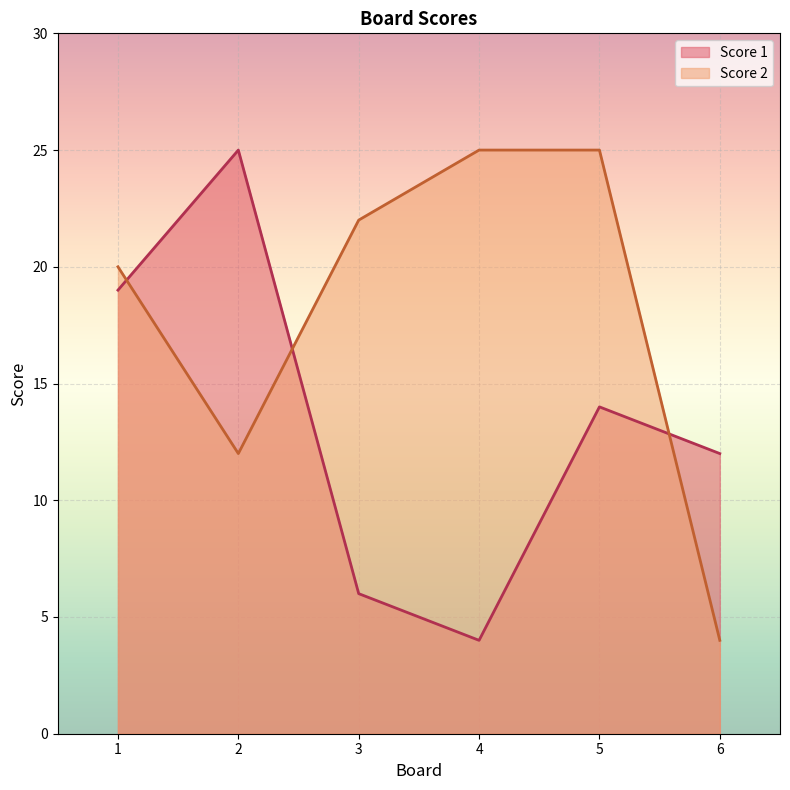

Which series ends up on top after the final intersection of Score 1 and Score 2?

Score 1